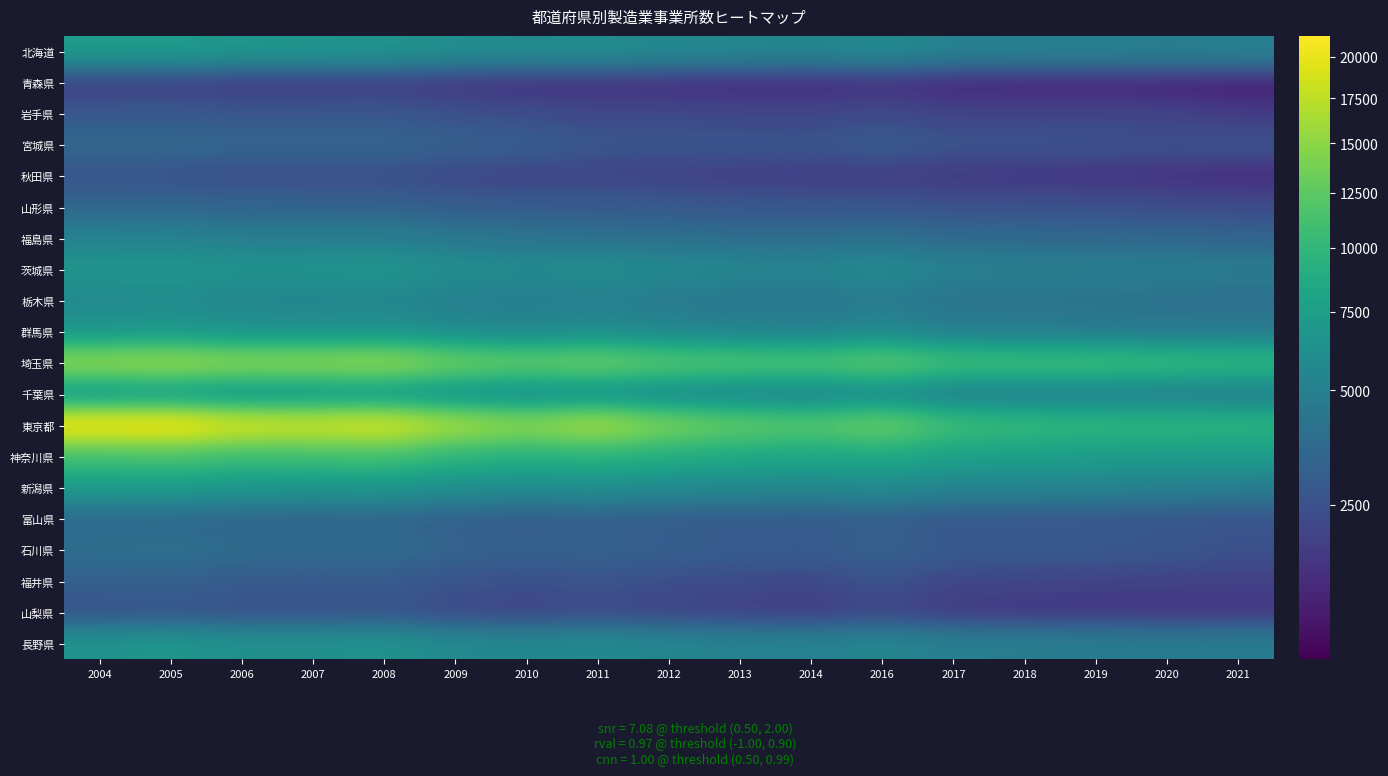

At how many categories does at least one series exceed 16574?

6